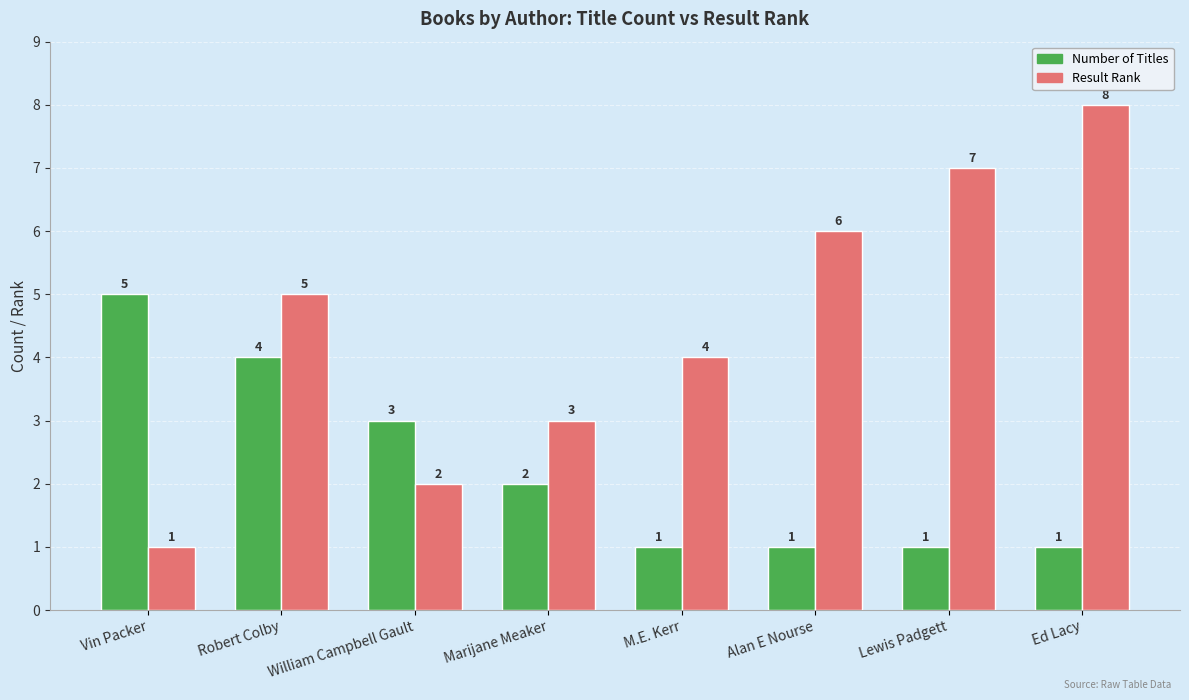

What is the highest value of the Number of Titles series?

5